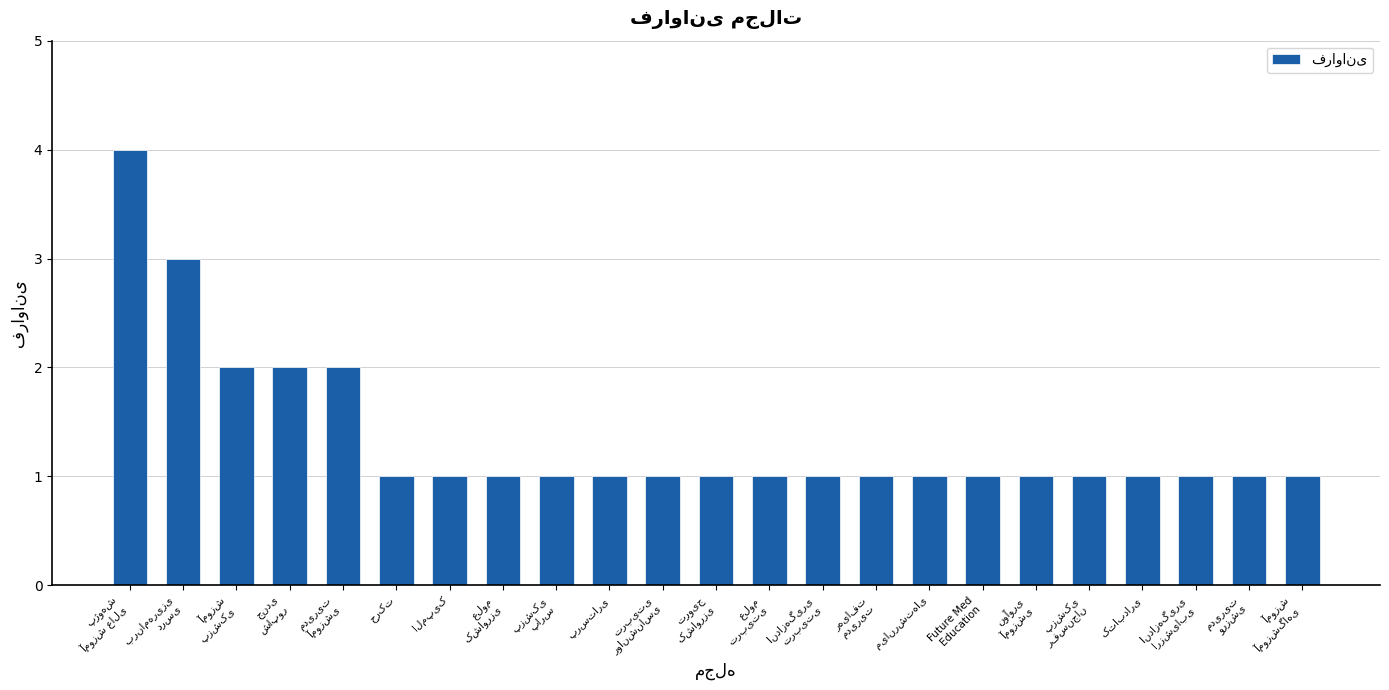

Does the chart contain stacked bars?

No